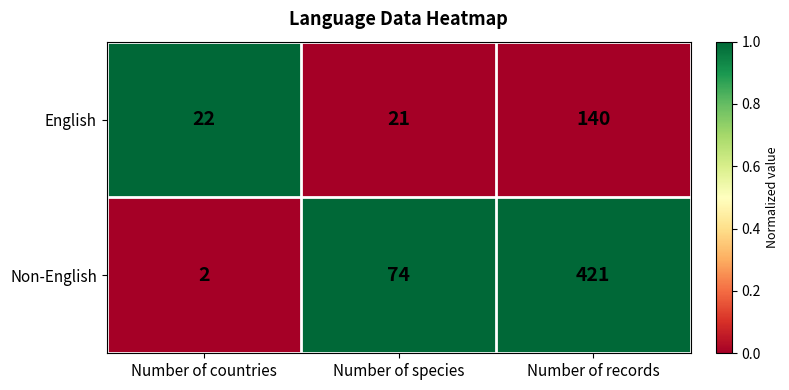

Which series has the largest total across all categories?

Non-English